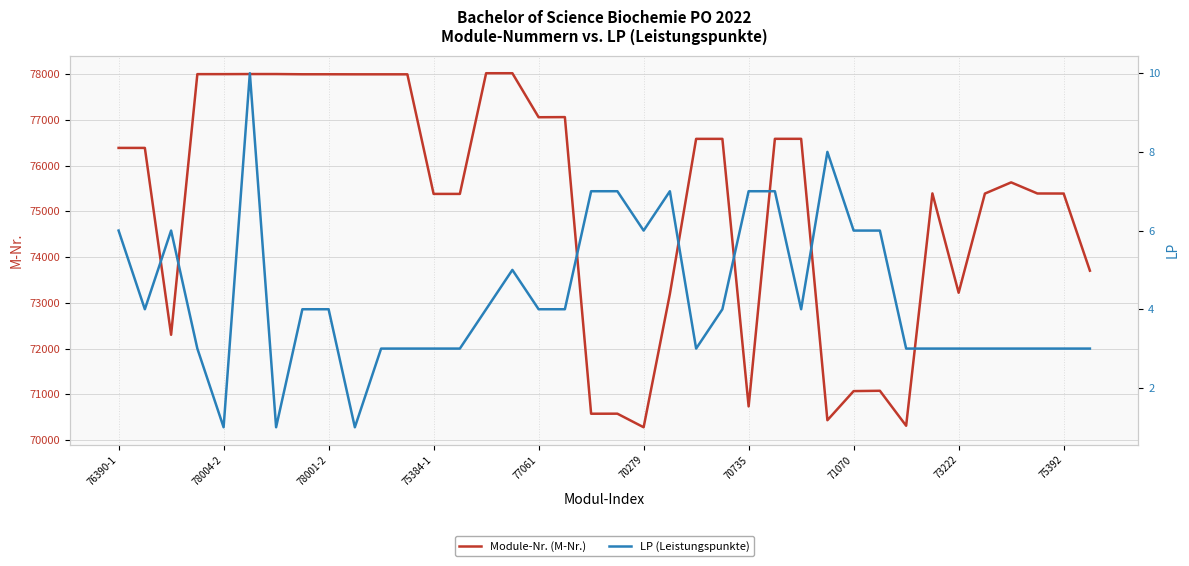

Which series has the largest range (max minus min)?

Module-Nr. (M-Nr.)